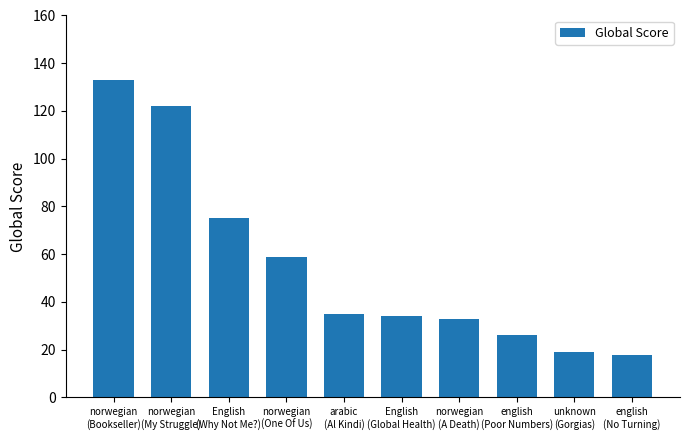

True or false: the data shows 5 at english
(No Turning).

False